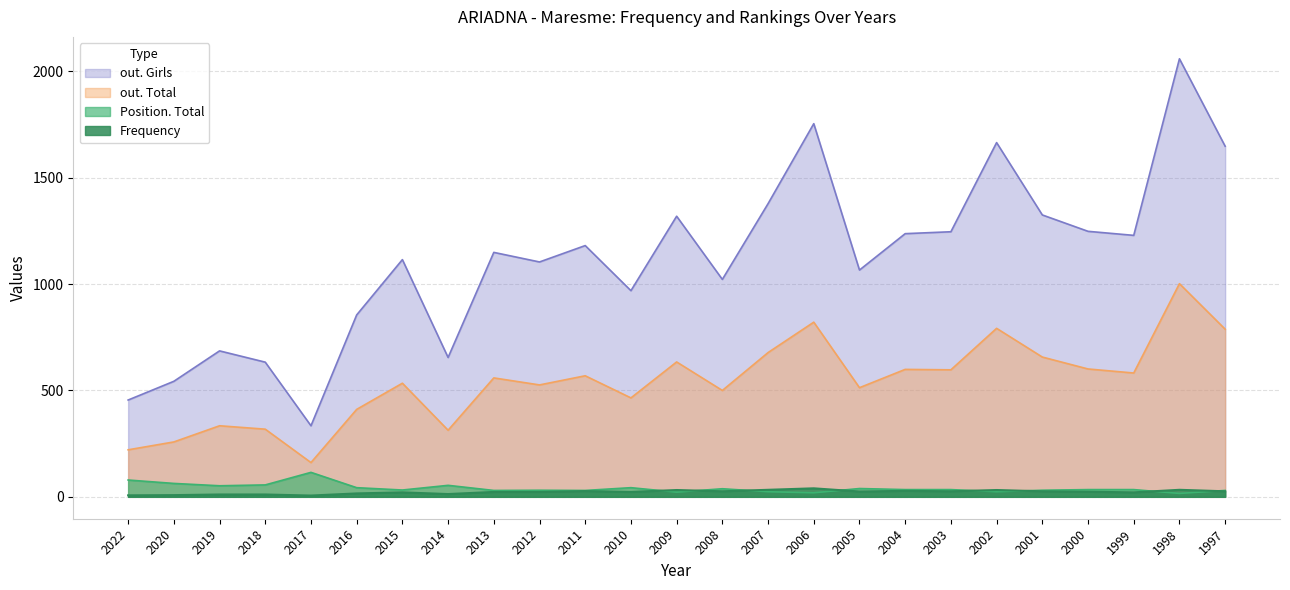

What is the minimum value for out. Total?

161